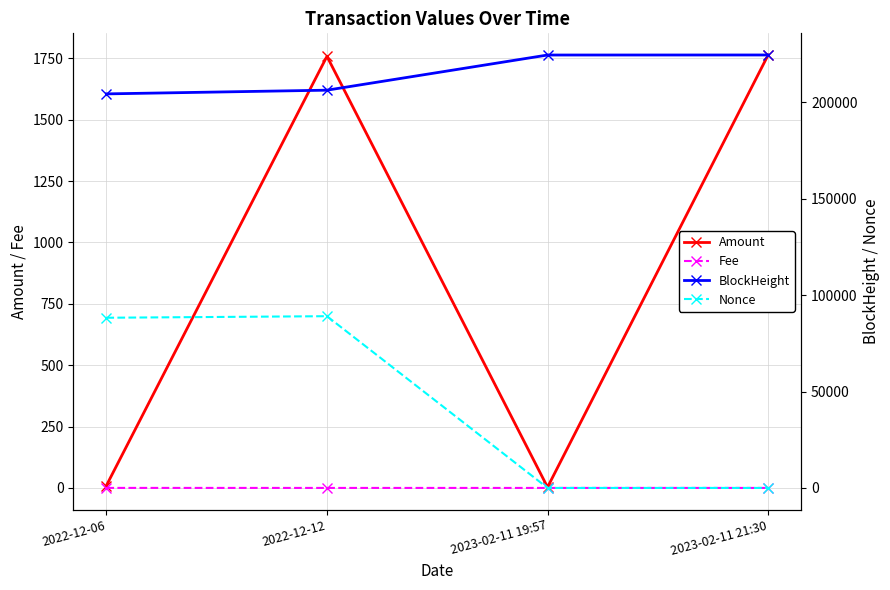

How many lines are shown in the chart?

4